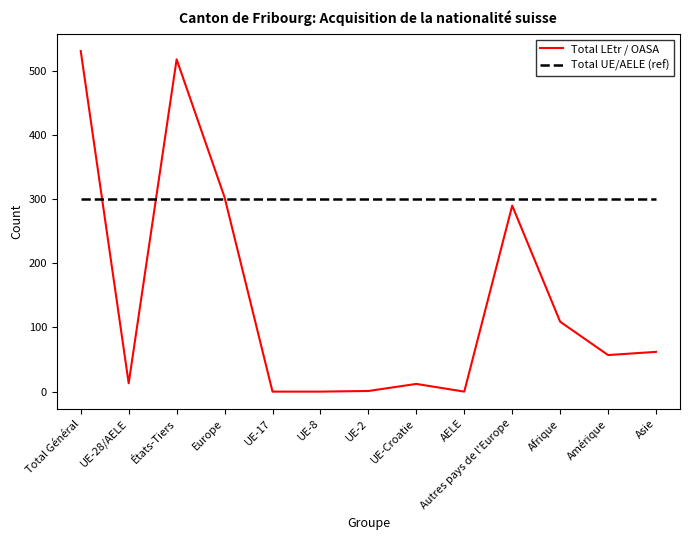

True or false: Total LEtr / OASA has more than 0 points higher than both neighbors.

True